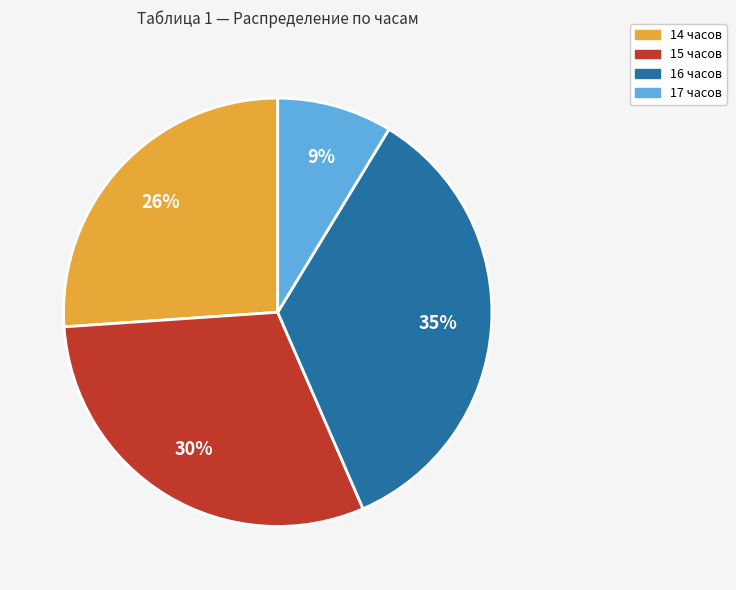

Count the number of slices in the pie.

4